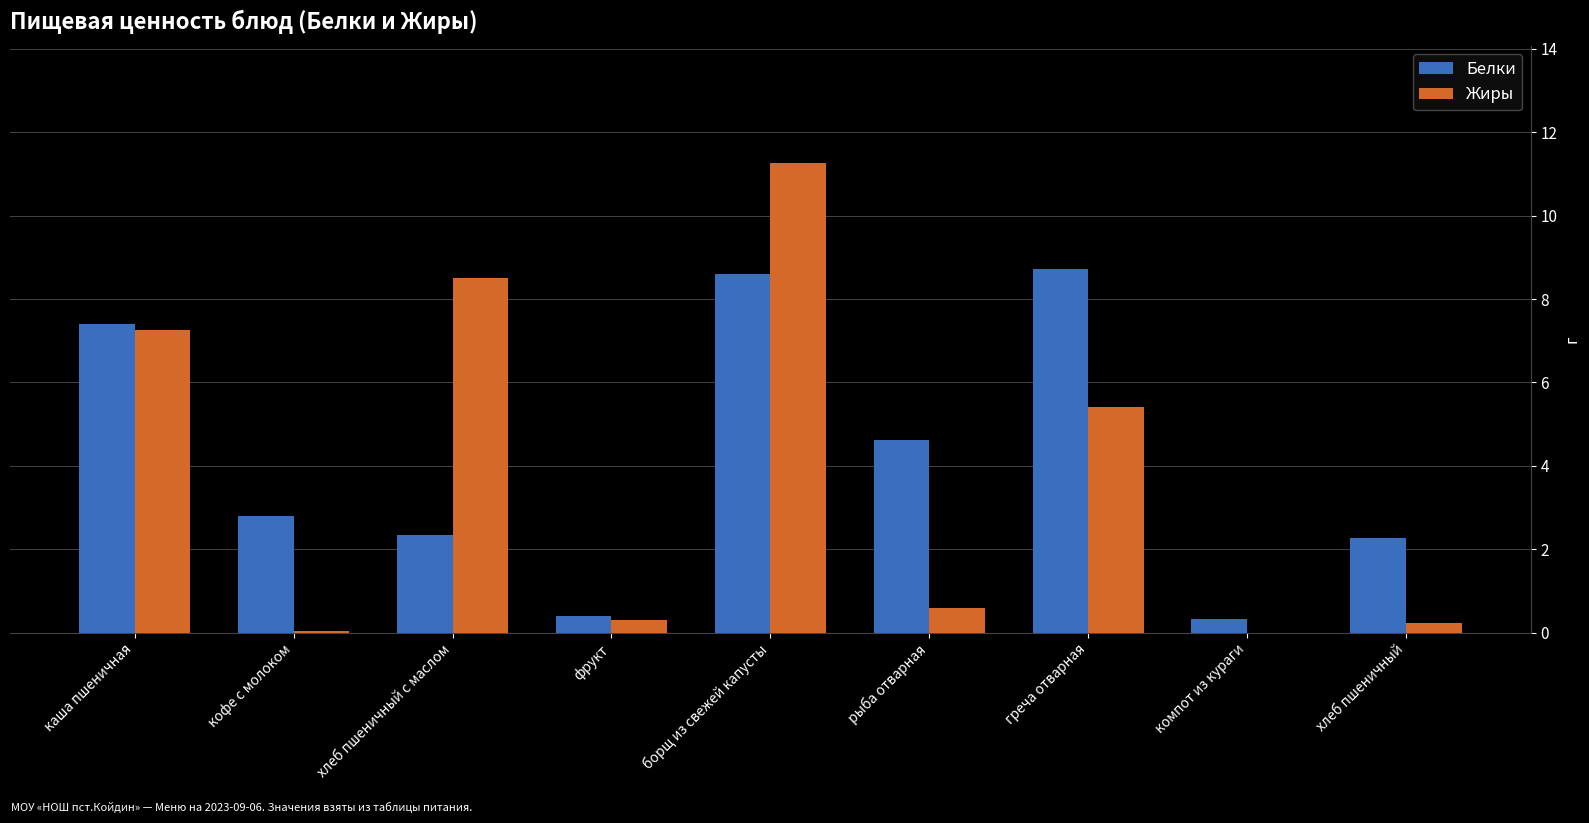

Which series changed the most between хлеб пшеничный с маслом and хлеб пшеничный?

Жиры